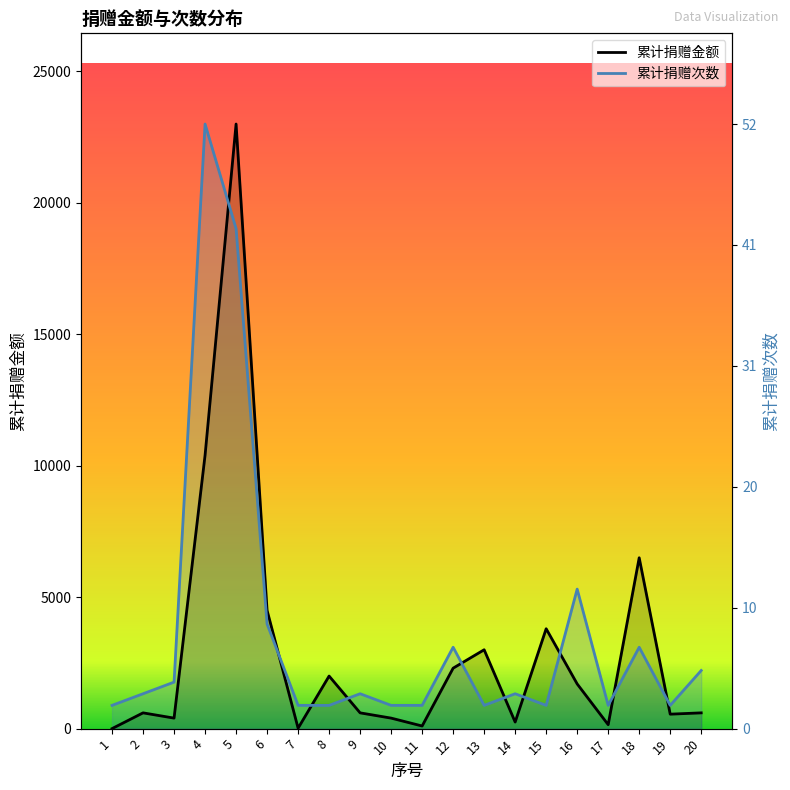

How many times do 累计捐赠次数 and 累计捐赠金额 cross each other?

10